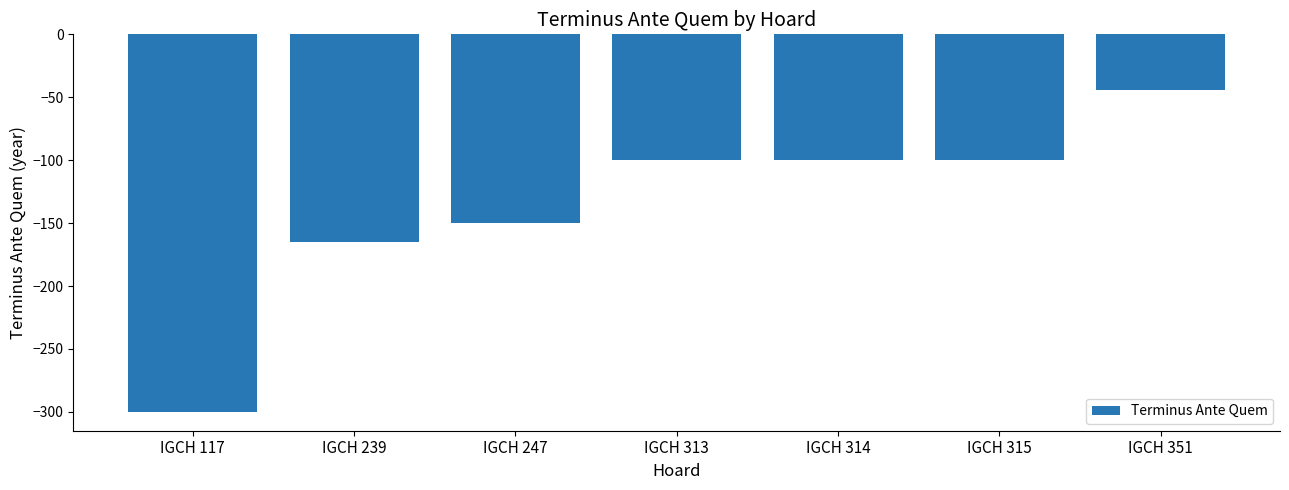

How many data points does each series have?

7